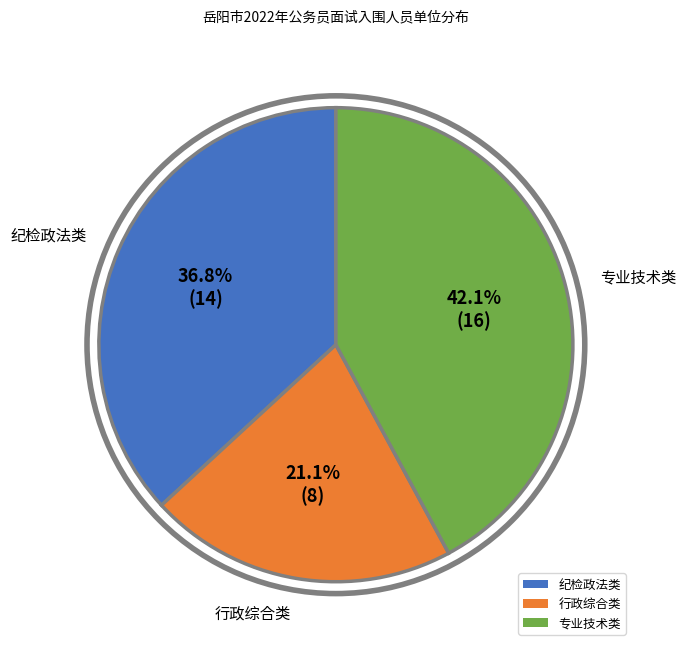

Is 专业技术类 the majority of the pie?

No